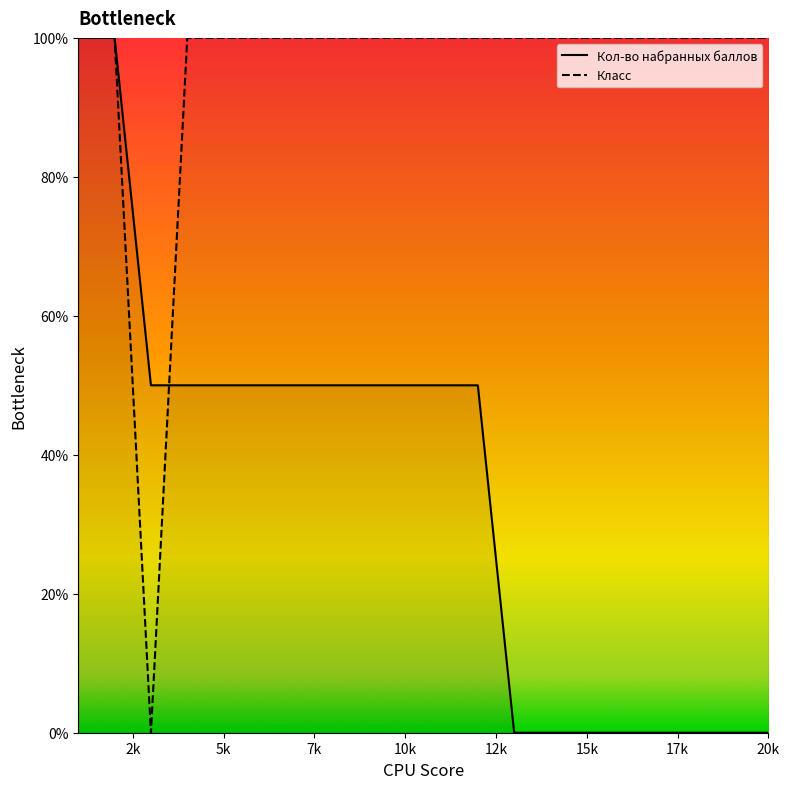

What is the total value across all series at 15k?

100